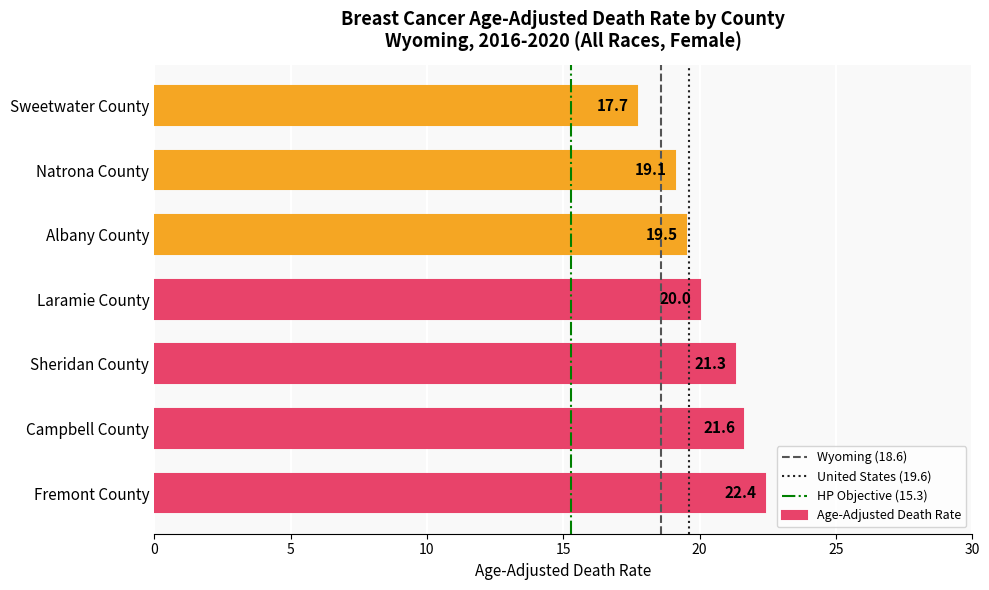

What is the ratio of the value at Laramie County to the value at Albany County?

1.0